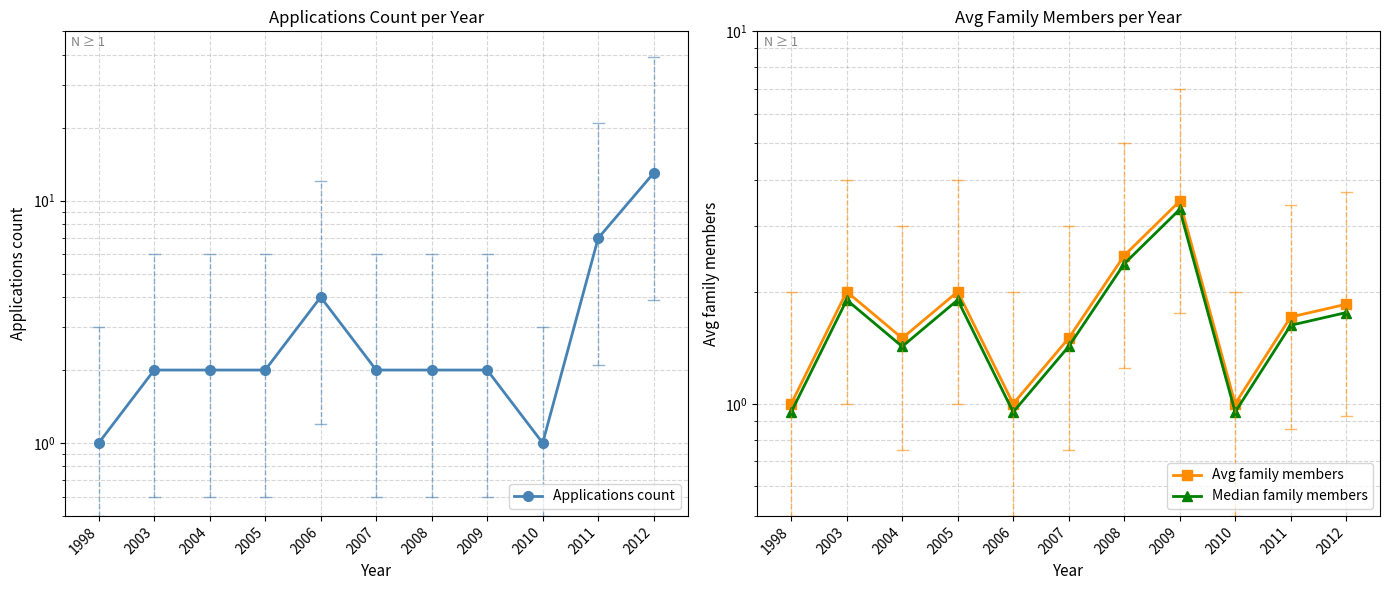

What is the total value across all series at 2008?

6.9